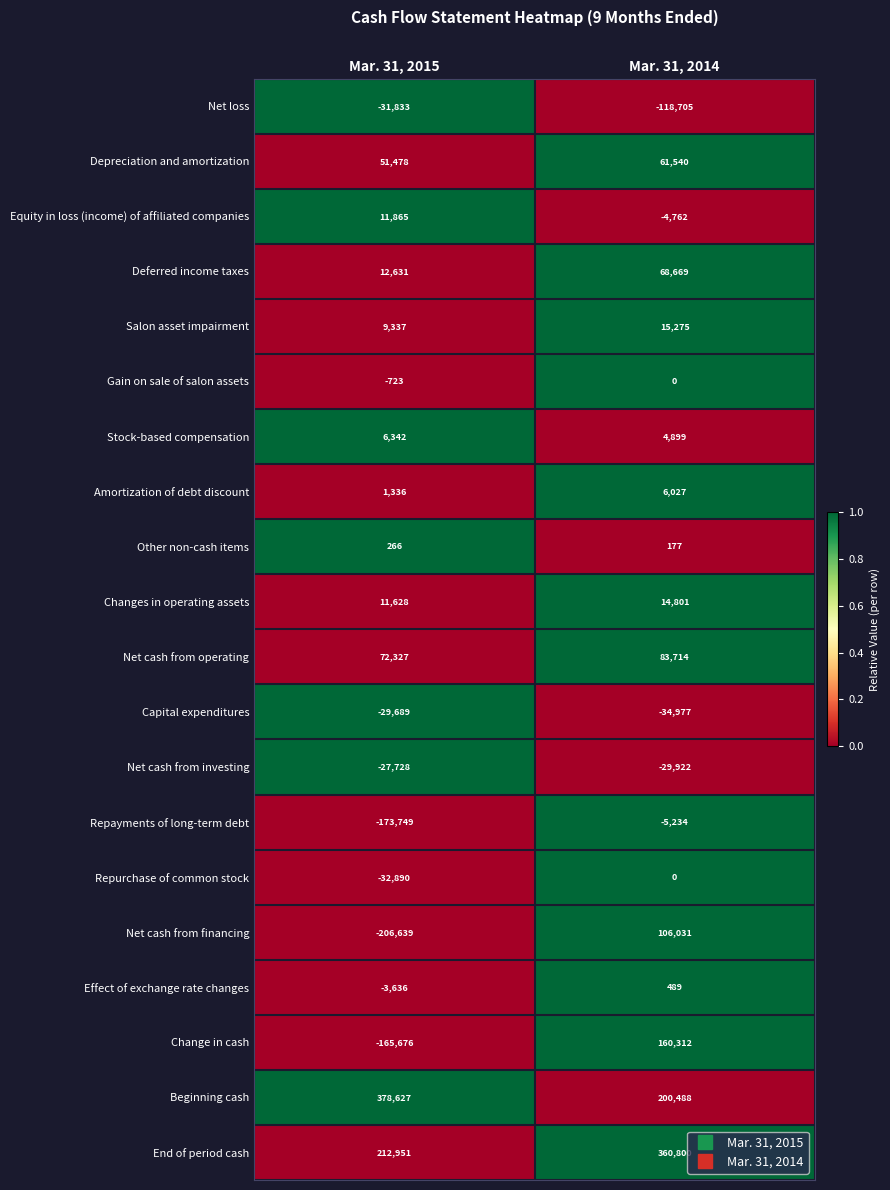

Which series changed the most between Mar. 31, 2015 and Mar. 31, 2014?

Change in cash